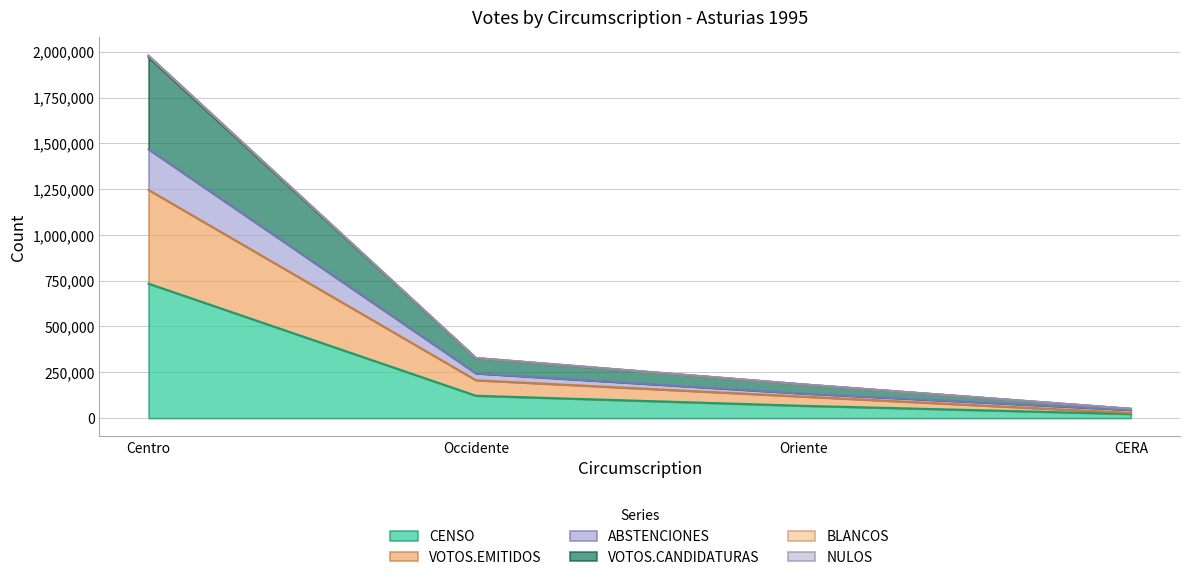

At which category is the sum across all series the highest?

Centro